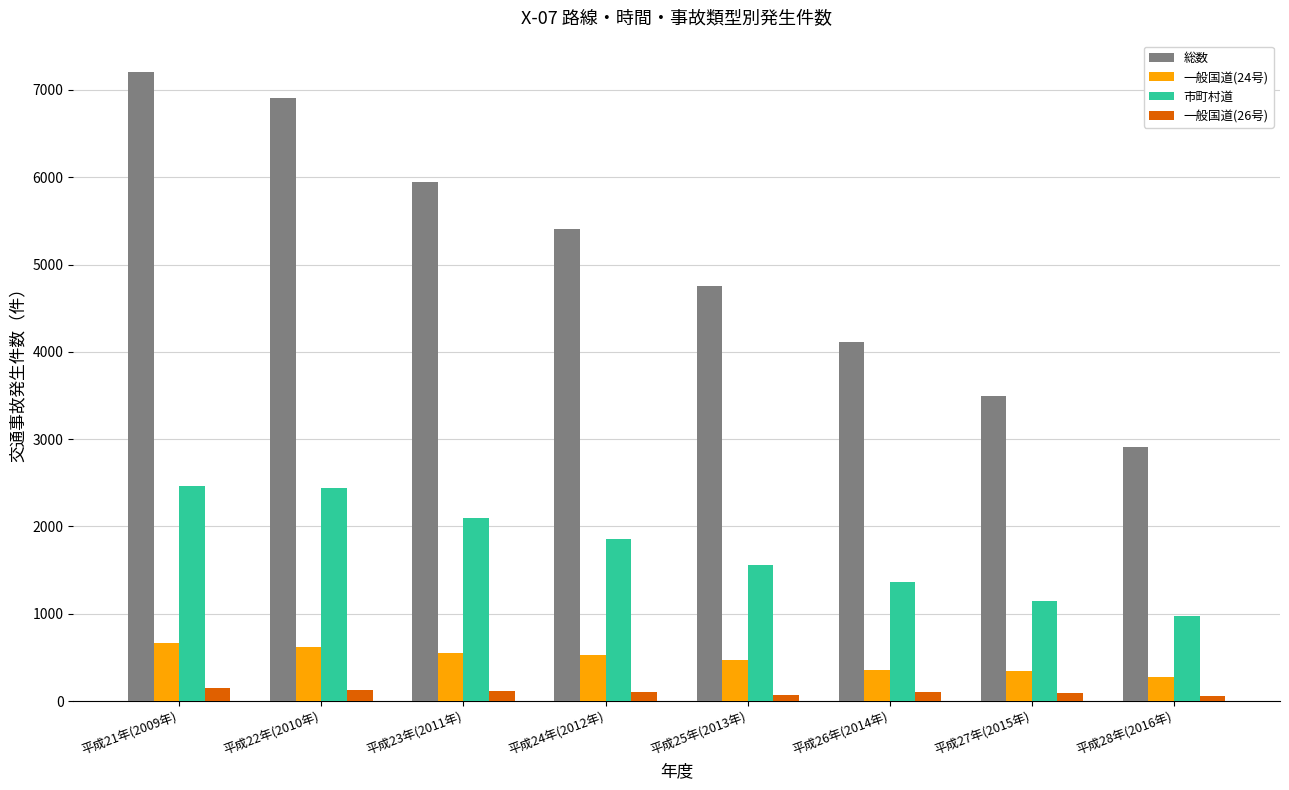

What is the maximum value shown in the chart?

7204